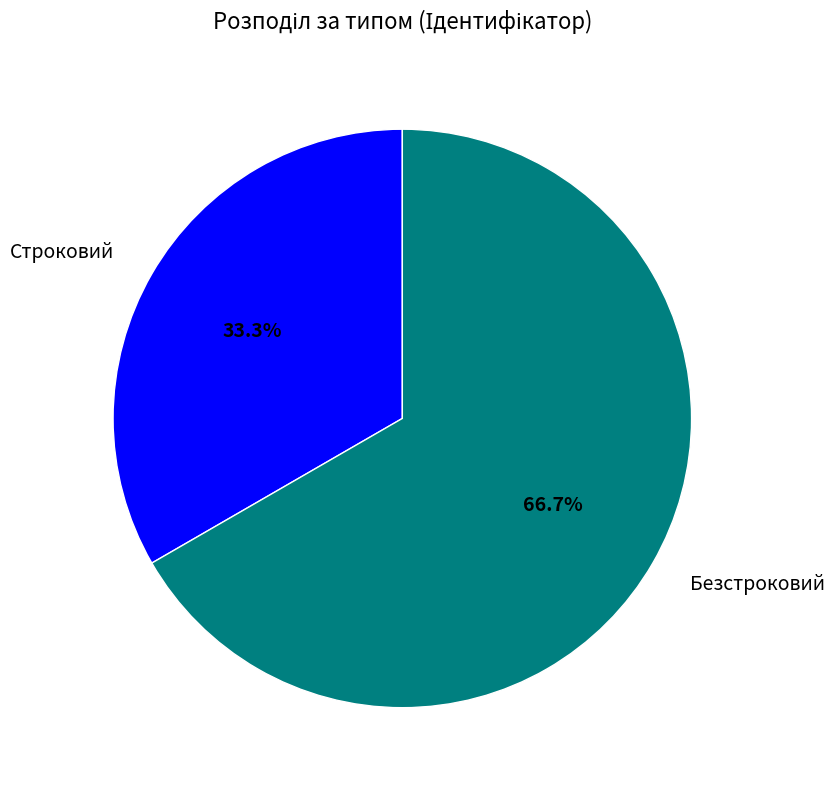

True or false: Строковий accounts for 23% of the total.

False